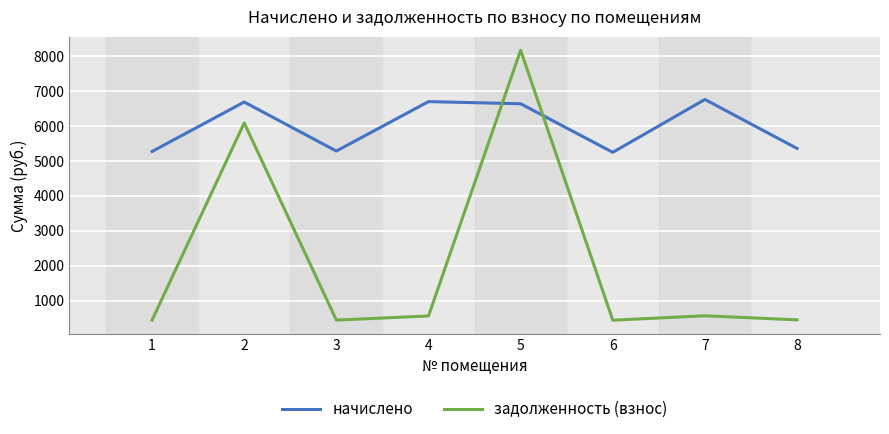

At how many categories does at least one series exceed 5648?

4